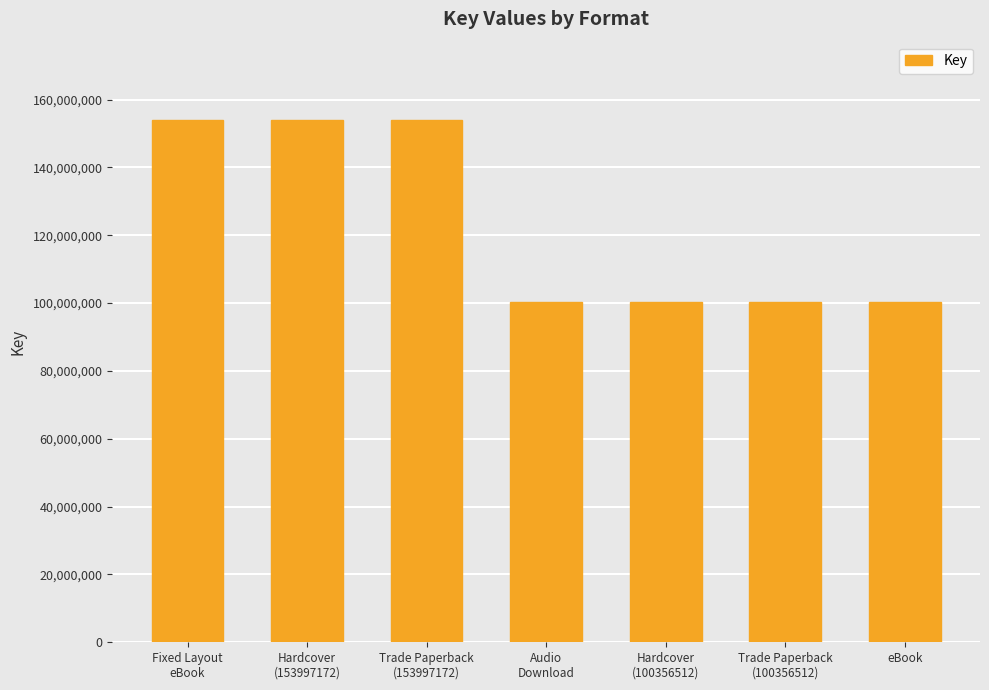

What is the greatest value displayed?

153997172